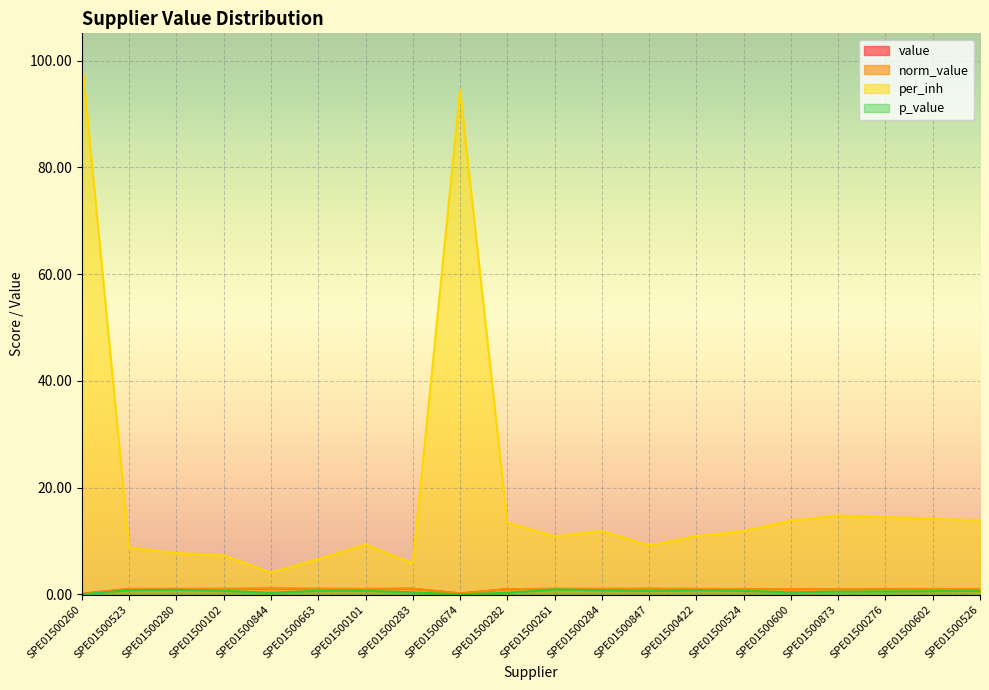

At which label does value reach its peak?

SPE01500844